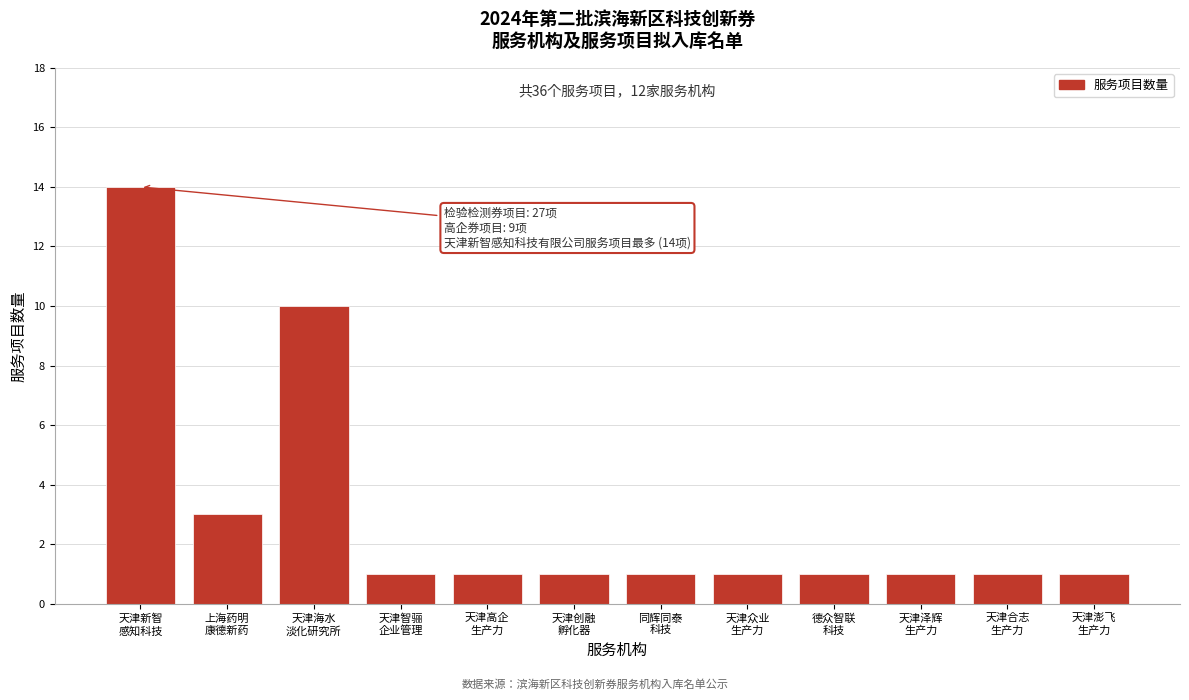

Reading left to right, transcribe all the data shown in this chart.

14	3	10	1	1	1	1	1	1	1	1	1